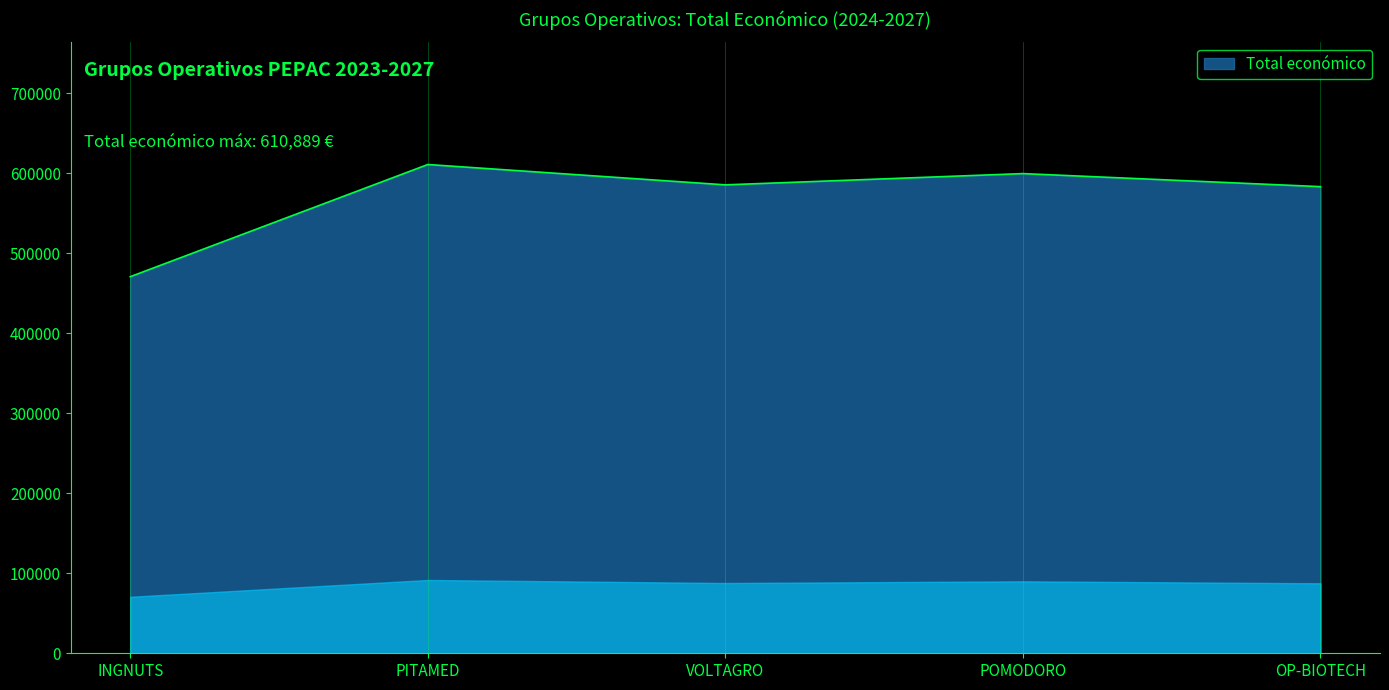

Which category has the lowest value across all series?

INGNUTS